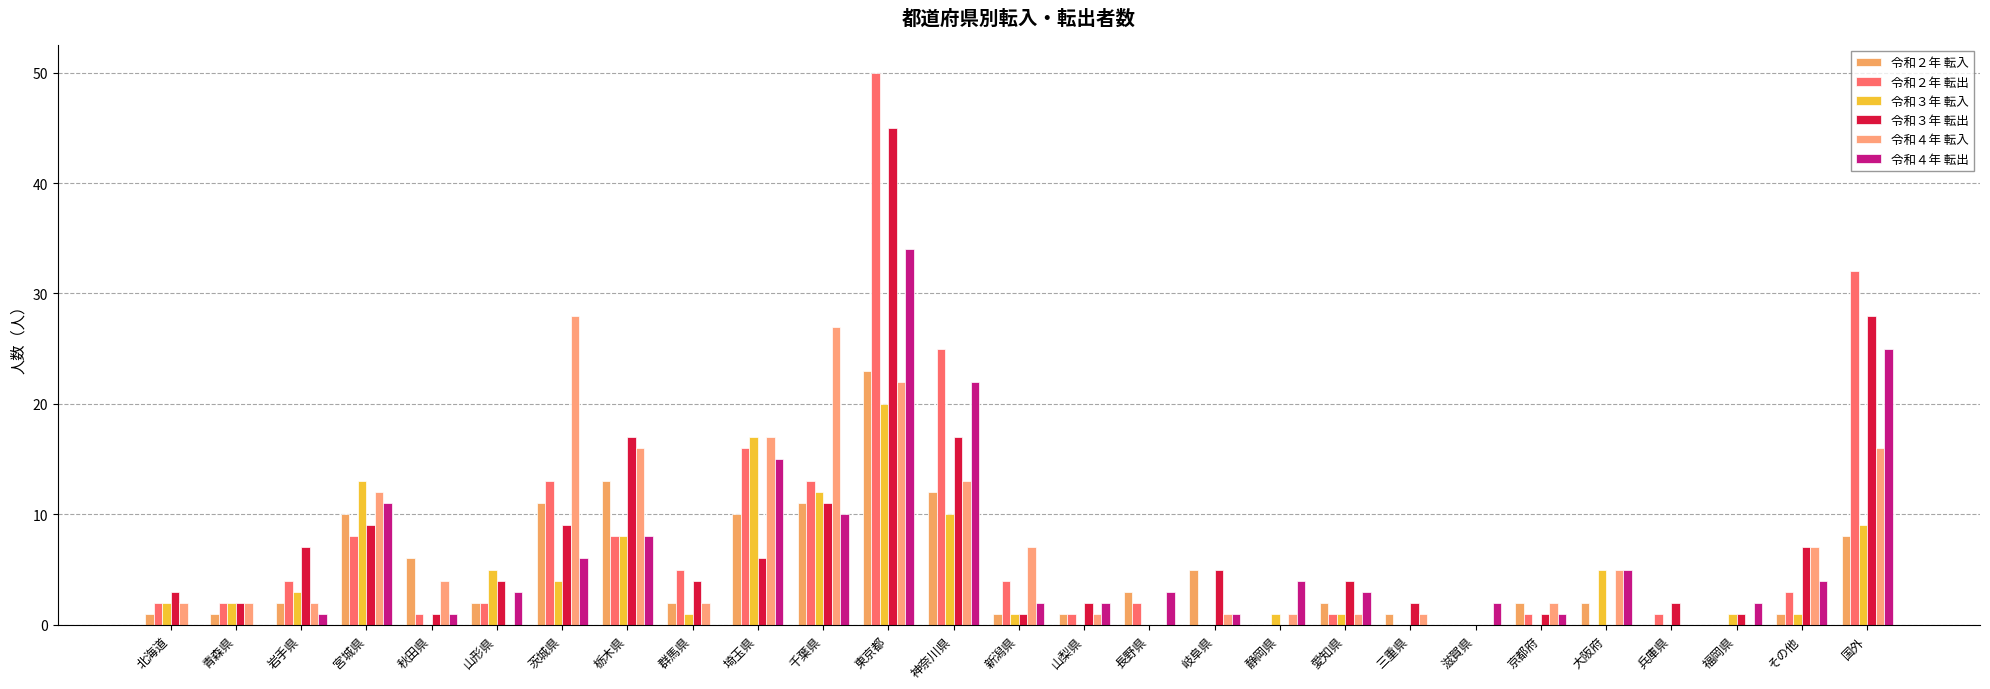

How many groups of bars are there?

27